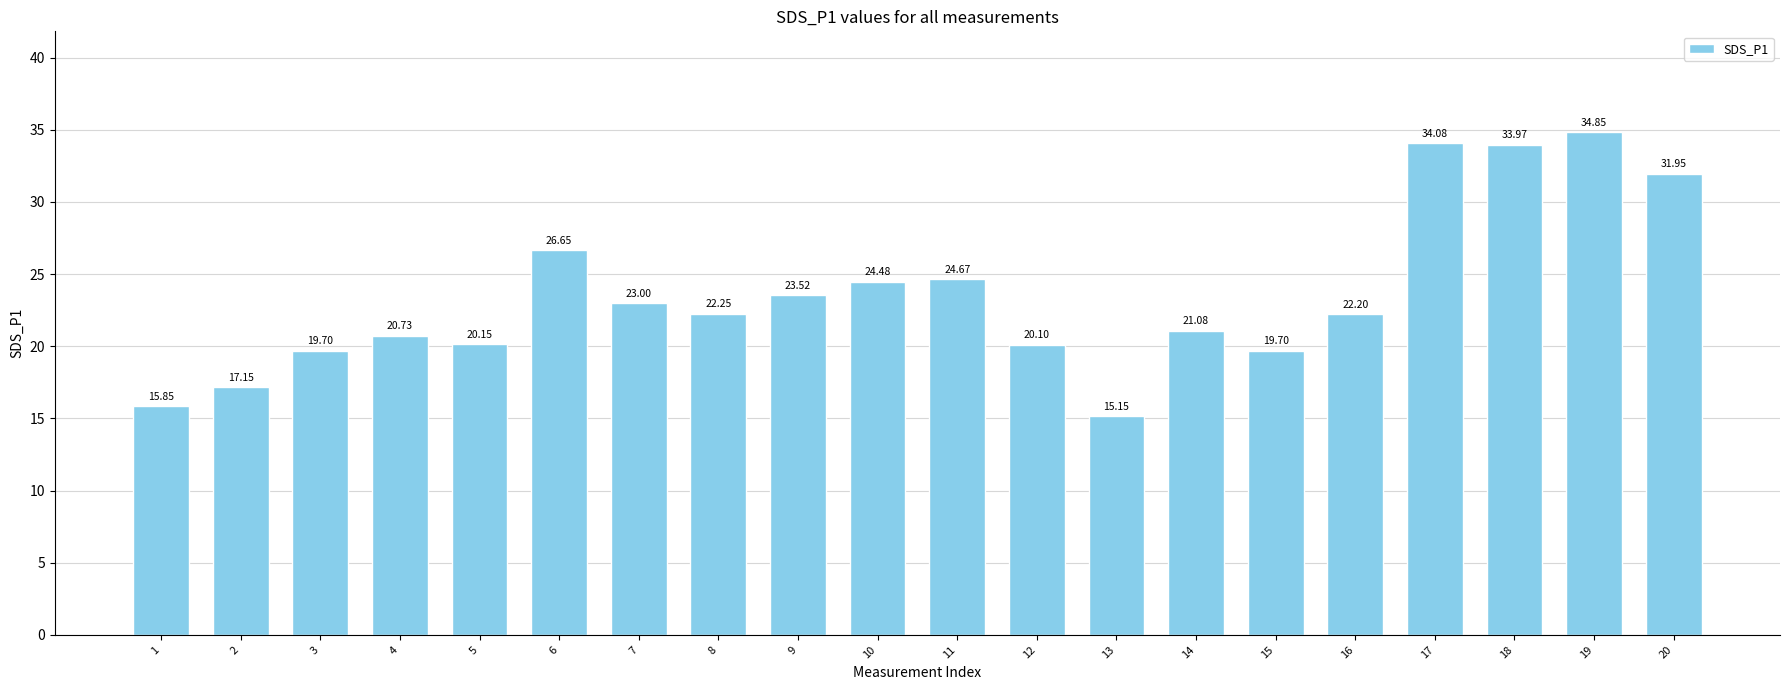

How many data points are above 22?

11